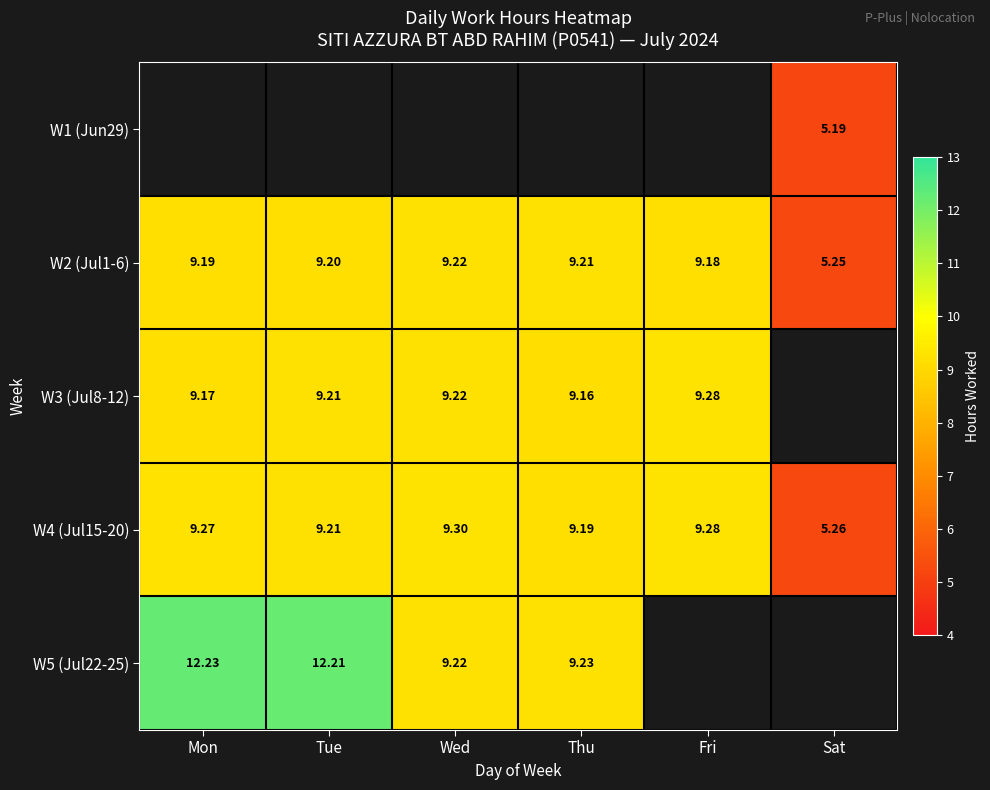

At which label does W2 (Jul1-6) reach its minimum?

Sat